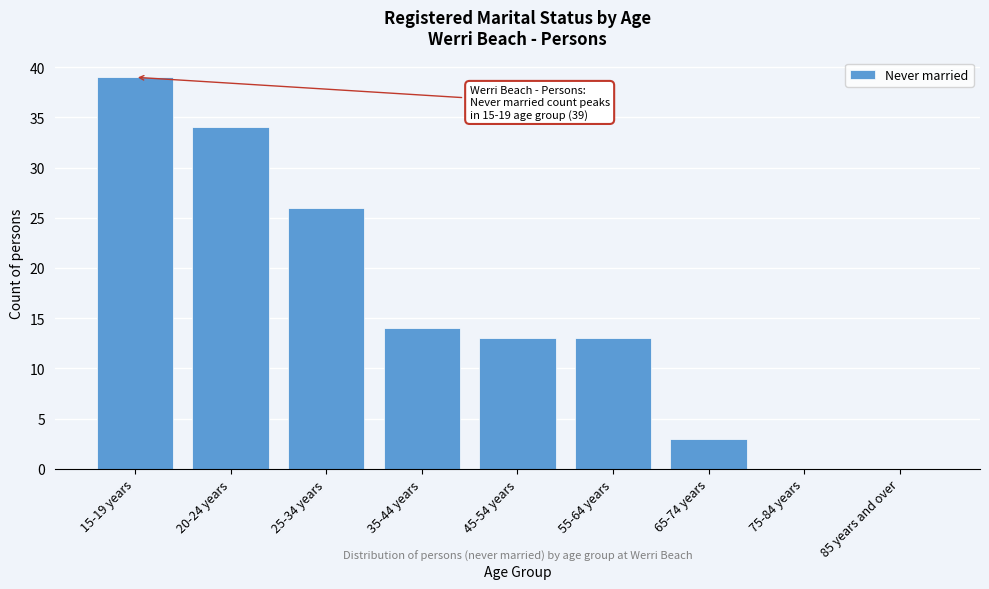

Reading left to right, list all the values displayed in this chart.

15-19 years=39	20-24 years=34	25-34 years=26	35-44 years=14	45-54 years=13	55-64 years=13	65-74 years=3	75-84 years=0	85 years and over=0